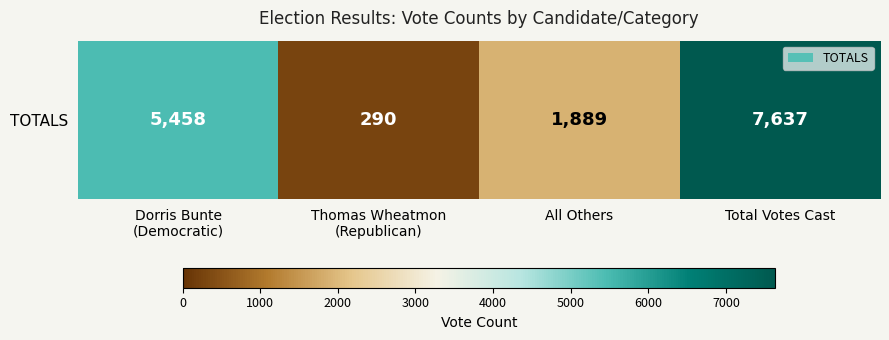

What is the sum of all values?

15274